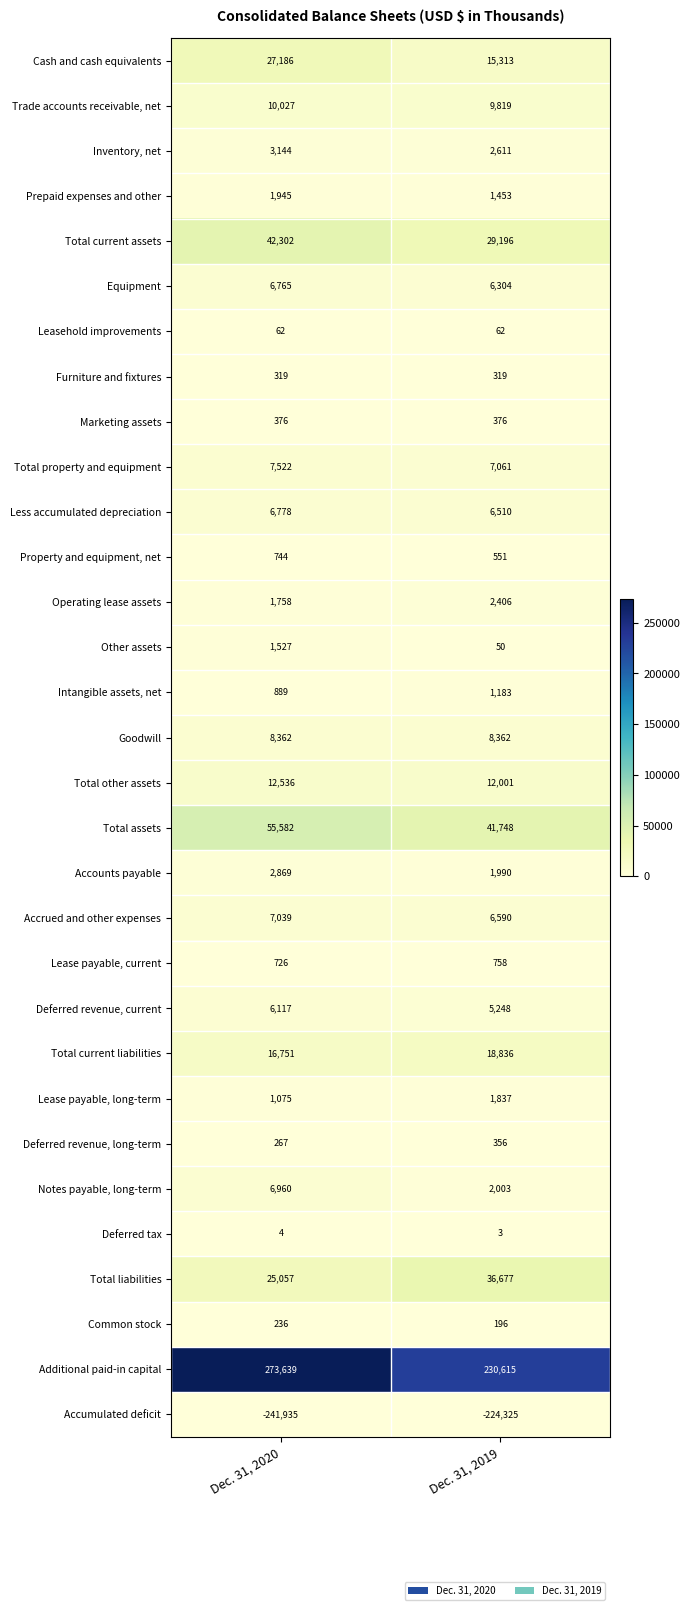

What is the approximate value of Deferred tax at Dec. 31, 2020?

4